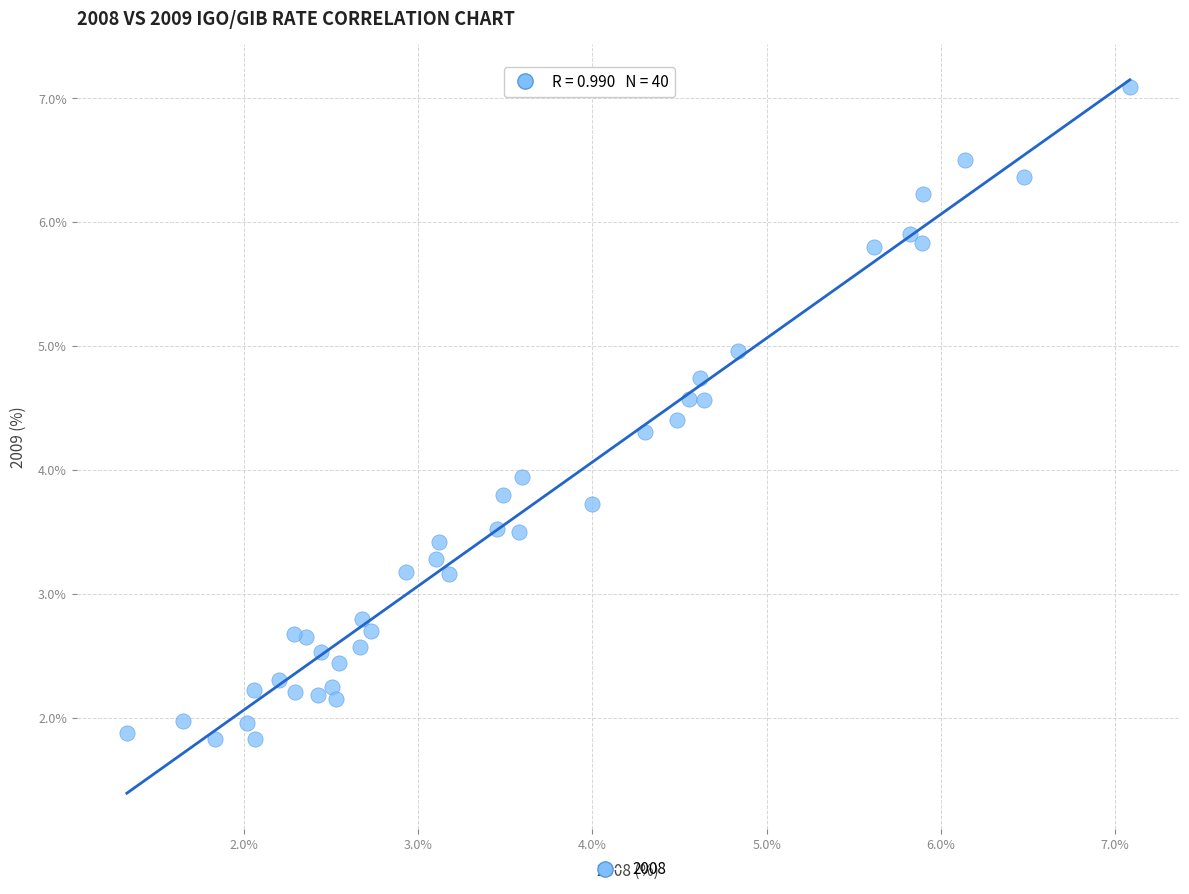

What is the range of X values (max minus min)?

5.8